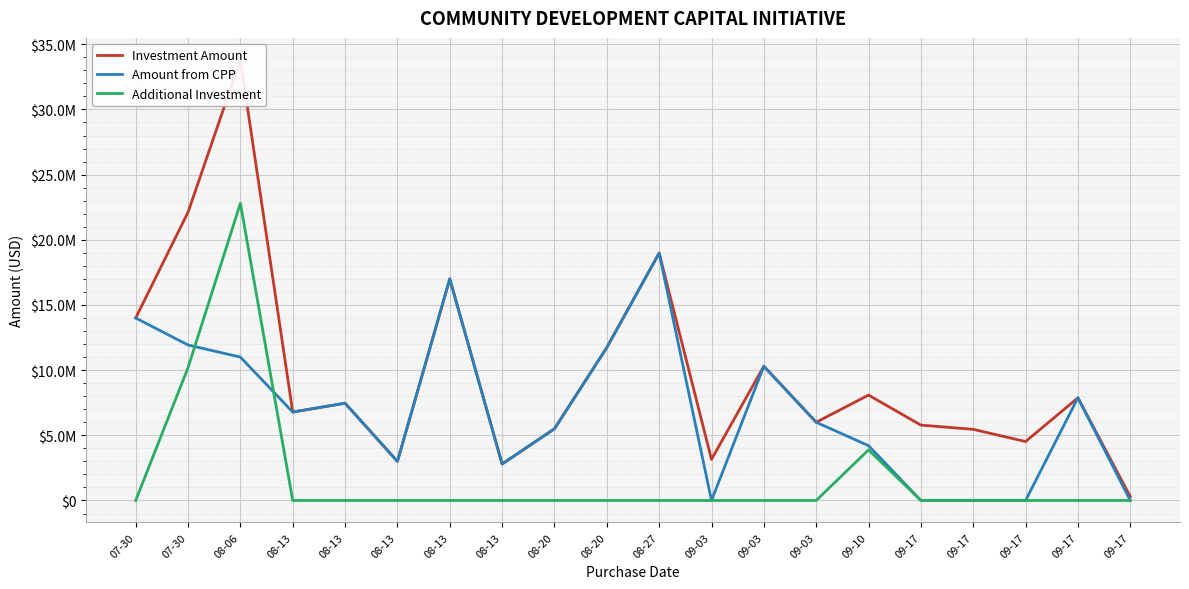

At 09-03, list the series in order from smallest to largest.

Amount from CPP, Additional Investment, Investment Amount